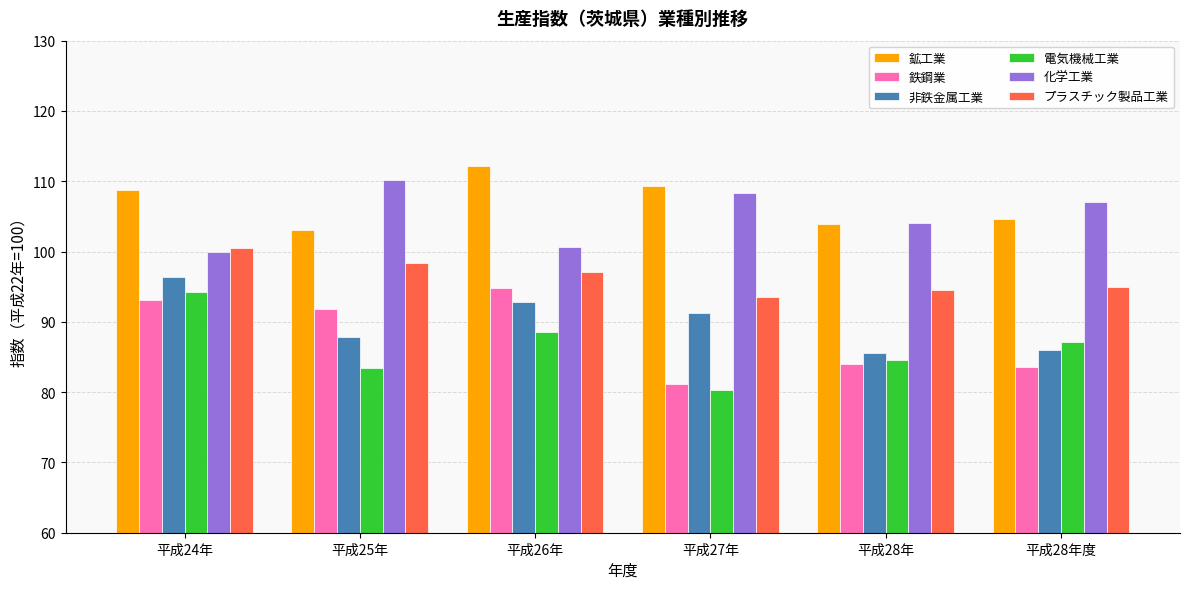

What is the difference between the highest and lowest values at 平成27年?

29.0